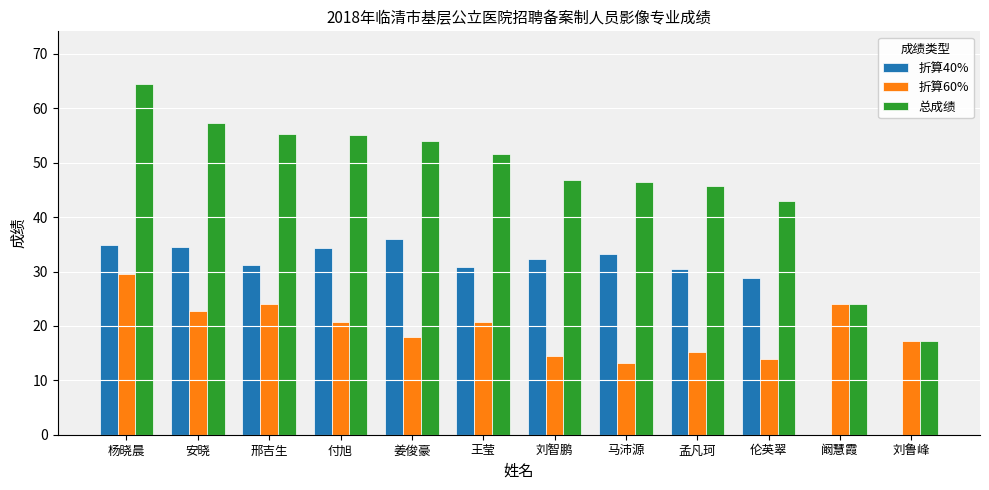

Which category has the highest value in the 折算40% series?

姜俊豪